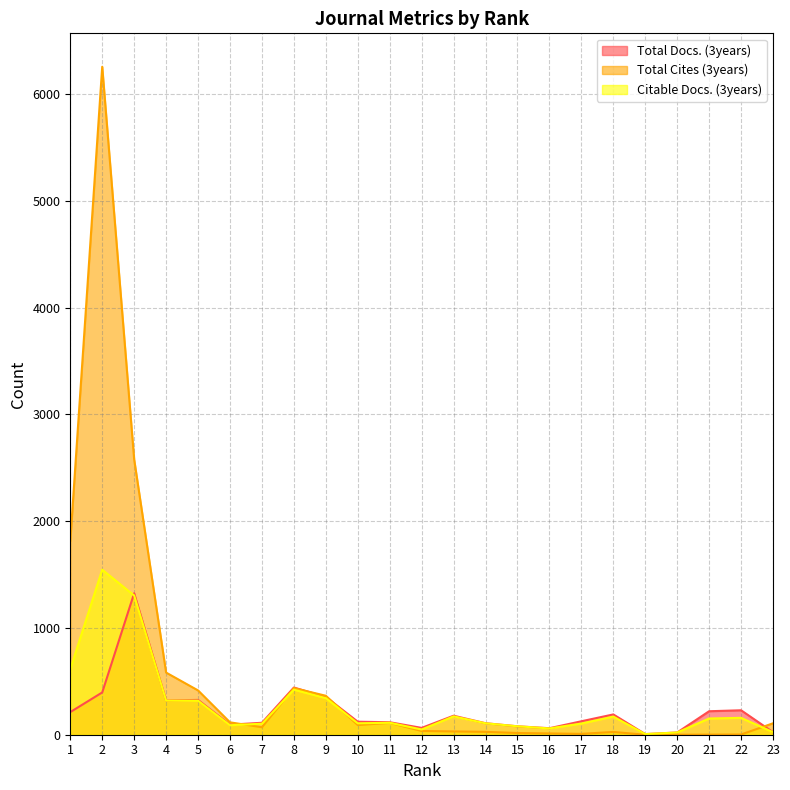

What is the sum of all Citable Docs. (3years) values?

6382